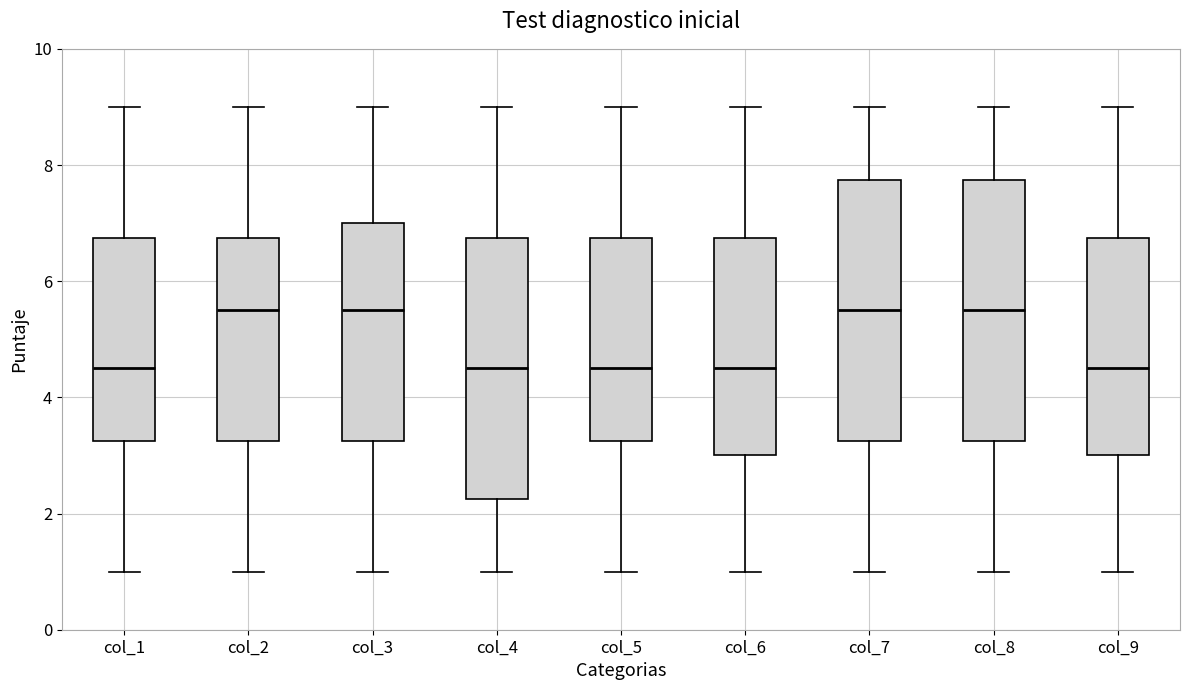

Reading left to right, read every box against the y-axis: the position of its median line, the range the box covers, and the ends of its whiskers. The values are not printed on the chart, so give them approximately, as read against the axis.

col_1: median 4.6, box 3.2 to 6.8, whiskers 1.0 to 9.0
col_2: median 5.6, box 3.2 to 6.8, whiskers 1.0 to 9.0
col_3: median 5.6, box 3.2 to 7.0, whiskers 1.0 to 9.0
col_4: median 4.6, box 2.2 to 6.8, whiskers 1.0 to 9.0
col_5: median 4.6, box 3.2 to 6.8, whiskers 1.0 to 9.0
col_6: median 4.6, box 3.0 to 6.8, whiskers 1.0 to 9.0
col_7: median 5.6, box 3.2 to 7.8, whiskers 1.0 to 9.0
col_8: median 5.6, box 3.2 to 7.8, whiskers 1.0 to 9.0
col_9: median 4.6, box 3.0 to 6.8, whiskers 1.0 to 9.0